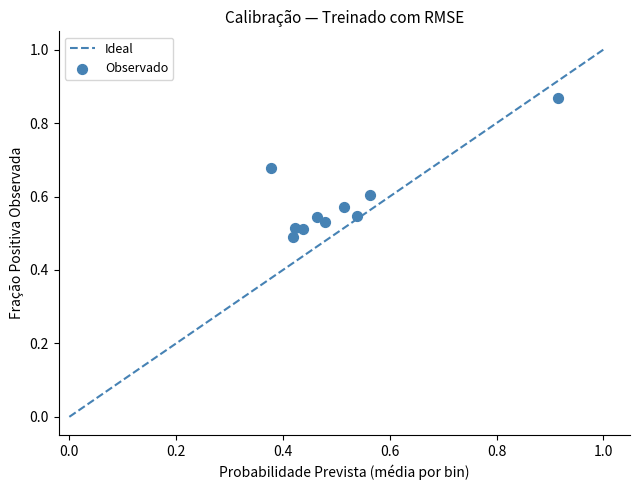

What is the range of Y values (max minus min)?

0.4